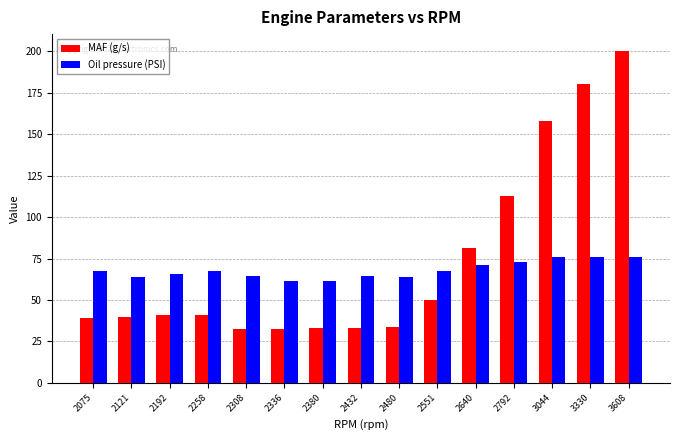

How many groups of bars are there?

15